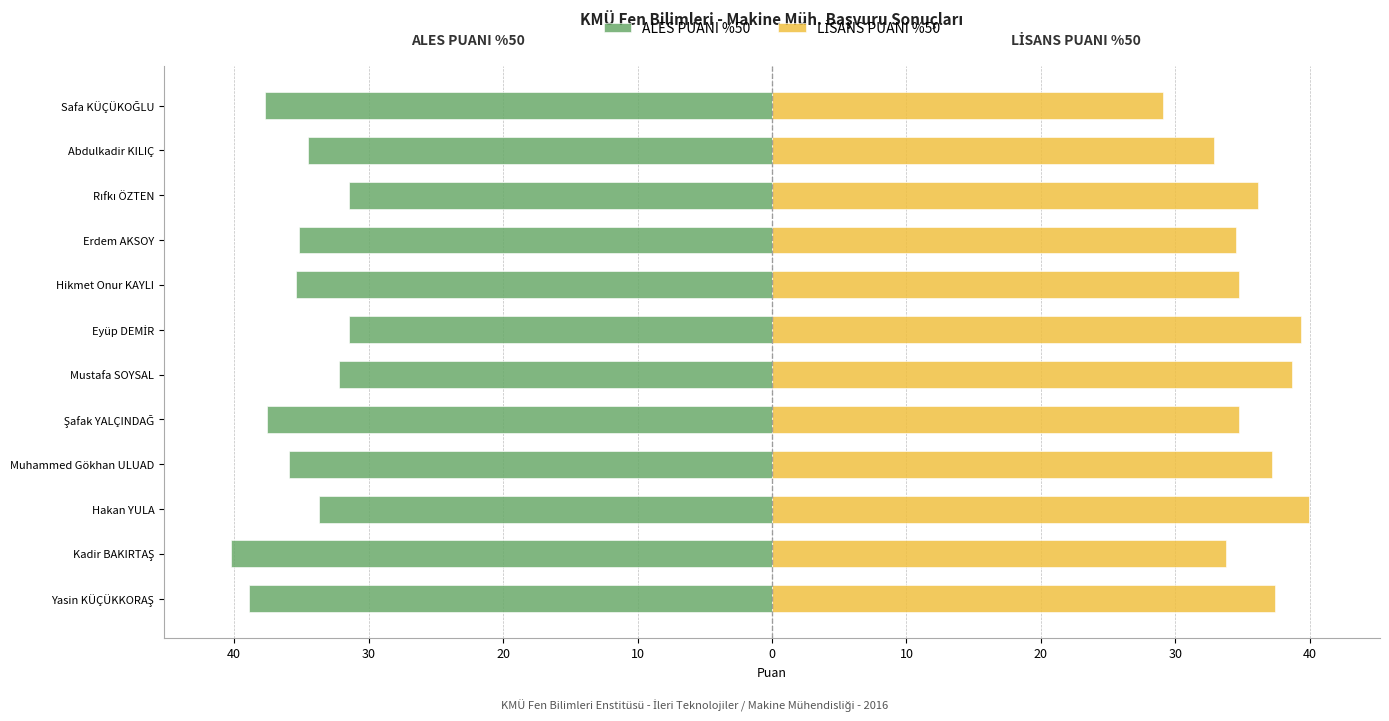

What are all the series names shown in the legend?

ALES PUANI %50, LİSANS PUANI %50